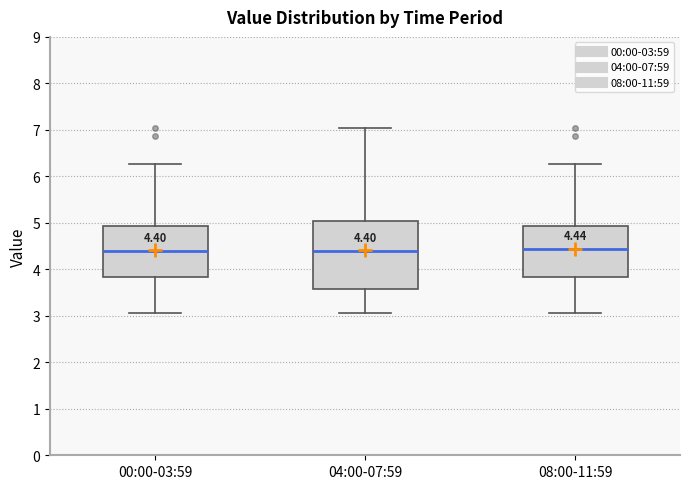

Which box is the tallest, from its lower edge to its upper edge?

04:00-07:59